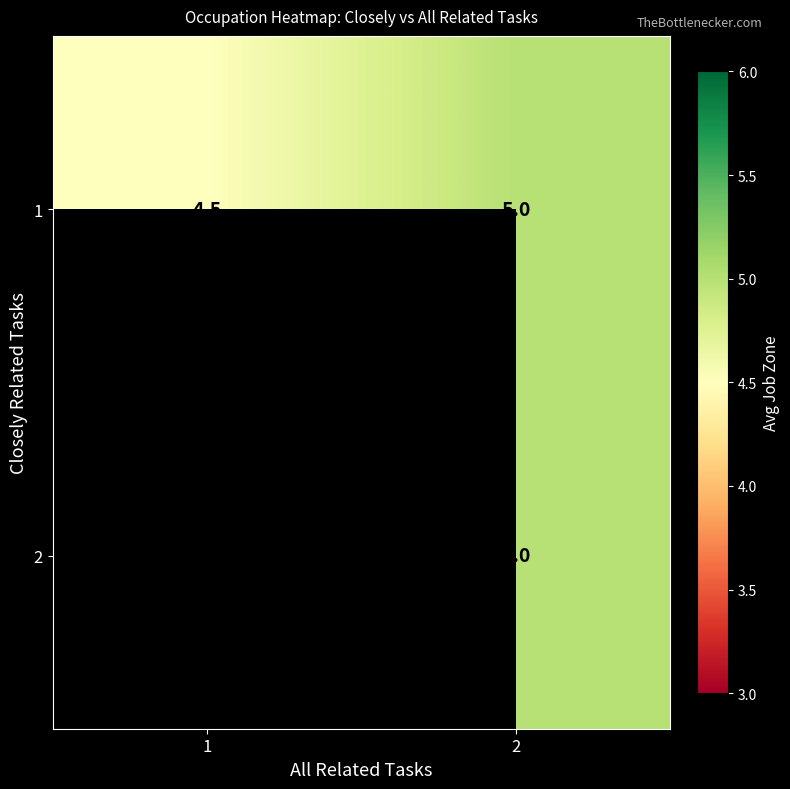

How many categories are shown in the chart?

2